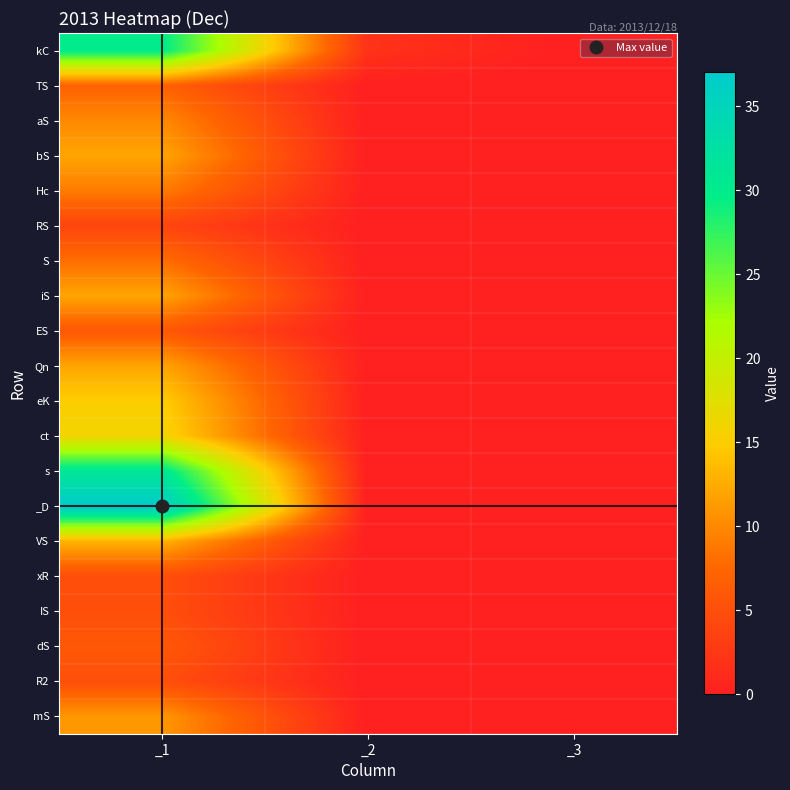

At which category does the chart reach its minimum across all series?

_3